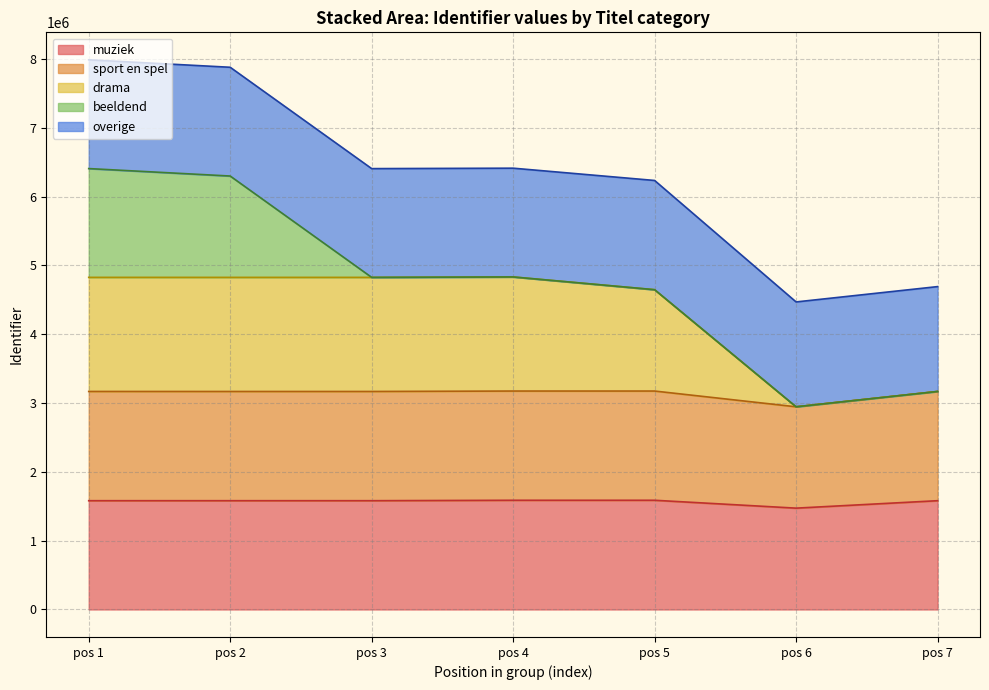

The muziek series shows 1472968 at pos 6. True or false?

True